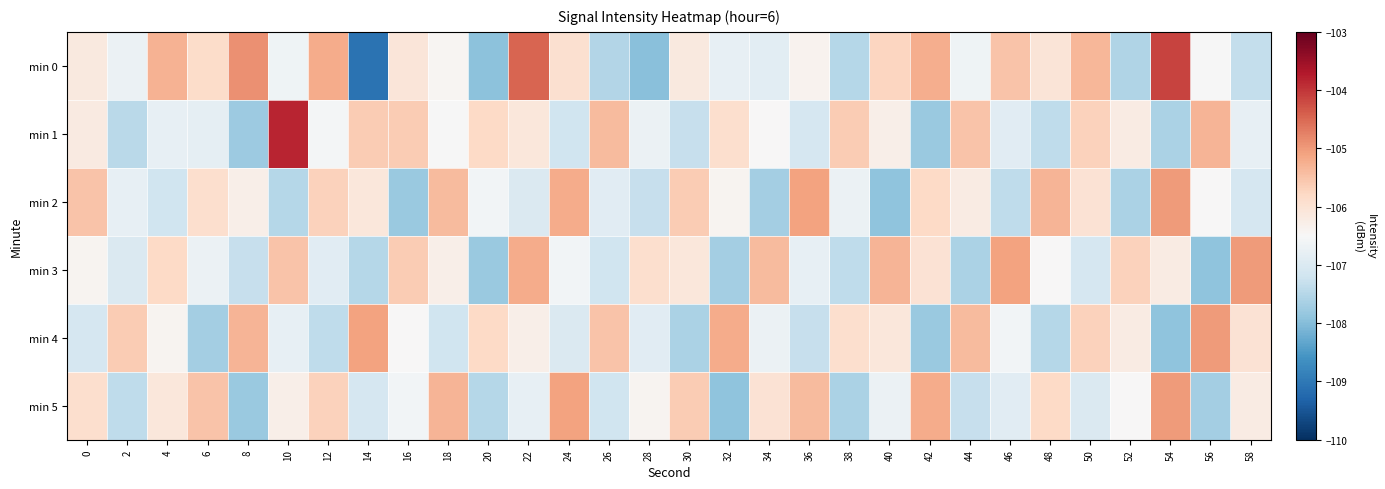

Reading left to right, extract all data points from this chart.

min 0: 0=-106.2	2=-106.7	4=-105.3	6=-105.9	8=-104.9	10=-106.6	12=-105.2	14=-109.1	16=-106.1	18=-106.4	20=-107.9	22=-104.5	24=-106.0	26=-107.5	28=-108.0	30=-106.2	32=-106.8	34=-106.9	36=-106.4	38=-107.5	40=-105.8	42=-105.2	44=-106.6	46=-105.5	48=-106.0	50=-105.3	52=-107.6	54=-104.1	56=-106.5	58=-107.3
min 1: 0=-106.2	2=-107.4	4=-106.8	6=-106.8	8=-107.8	10=-103.8	12=-106.6	14=-105.6	16=-105.6	18=-106.5	20=-105.8	22=-106.1	24=-107.2	26=-105.4	28=-106.7	30=-107.3	32=-105.9	34=-106.5	36=-107.1	38=-105.6	40=-106.3	42=-107.8	44=-105.5	46=-106.9	48=-107.4	50=-105.7	52=-106.2	54=-107.6	56=-105.3	58=-106.8
min 2: 0=-105.5	2=-106.8	4=-107.2	6=-105.9	8=-106.3	10=-107.5	12=-105.7	14=-106.1	16=-107.8	18=-105.4	20=-106.6	22=-107.0	24=-105.2	26=-106.9	28=-107.3	30=-105.6	32=-106.4	34=-107.7	36=-105.1	38=-106.7	40=-107.9	42=-105.8	44=-106.2	46=-107.4	48=-105.3	50=-106.0	52=-107.6	54=-105.0	56=-106.5	58=-107.1
min 3: 0=-106.4	2=-107.0	4=-105.8	6=-106.7	8=-107.3	10=-105.5	12=-106.9	14=-107.5	16=-105.6	18=-106.3	20=-107.8	22=-105.2	24=-106.6	26=-107.2	28=-105.9	30=-106.1	32=-107.7	34=-105.4	36=-106.8	38=-107.4	40=-105.3	42=-106.0	44=-107.6	46=-105.1	48=-106.5	50=-107.1	52=-105.7	54=-106.2	56=-107.9	58=-105.0
min 4: 0=-107.1	2=-105.6	4=-106.4	6=-107.7	8=-105.3	10=-106.8	12=-107.4	14=-105.1	16=-106.5	18=-107.2	20=-105.8	22=-106.3	24=-107.0	26=-105.5	28=-106.9	30=-107.6	32=-105.2	34=-106.7	36=-107.3	38=-105.9	40=-106.1	42=-107.8	44=-105.4	46=-106.6	48=-107.5	50=-105.7	52=-106.2	54=-107.9	56=-105.0	58=-106.0
min 5: 0=-105.9	2=-107.4	4=-106.1	6=-105.5	8=-107.8	10=-106.3	12=-105.7	14=-107.1	16=-106.6	18=-105.3	20=-107.5	22=-106.8	24=-105.1	26=-107.2	28=-106.4	30=-105.6	32=-107.9	34=-106.0	36=-105.4	38=-107.6	40=-106.7	42=-105.2	44=-107.3	46=-106.9	48=-105.8	50=-107.0	52=-106.5	54=-105.0	56=-107.7	58=-106.2